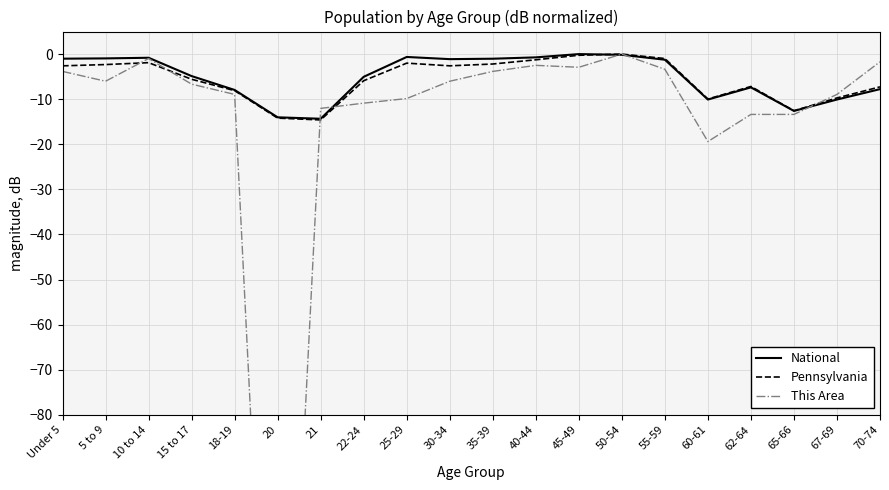

The value of National at Under 5 is -1.0. True or false?

True